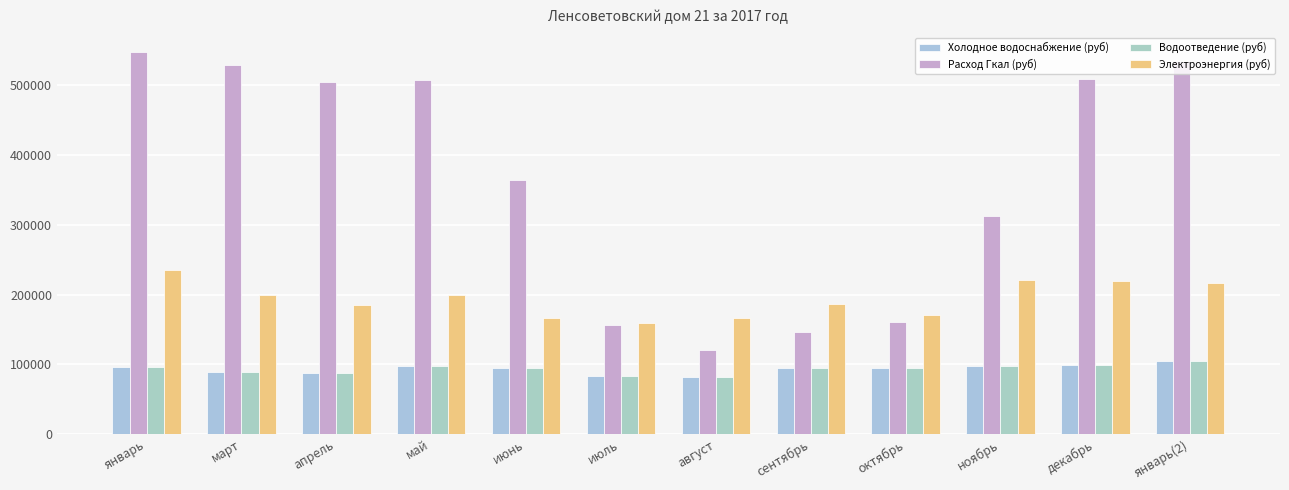

The Водоотведение (руб) series shows 104709.1 at январь(2). True or false?

True